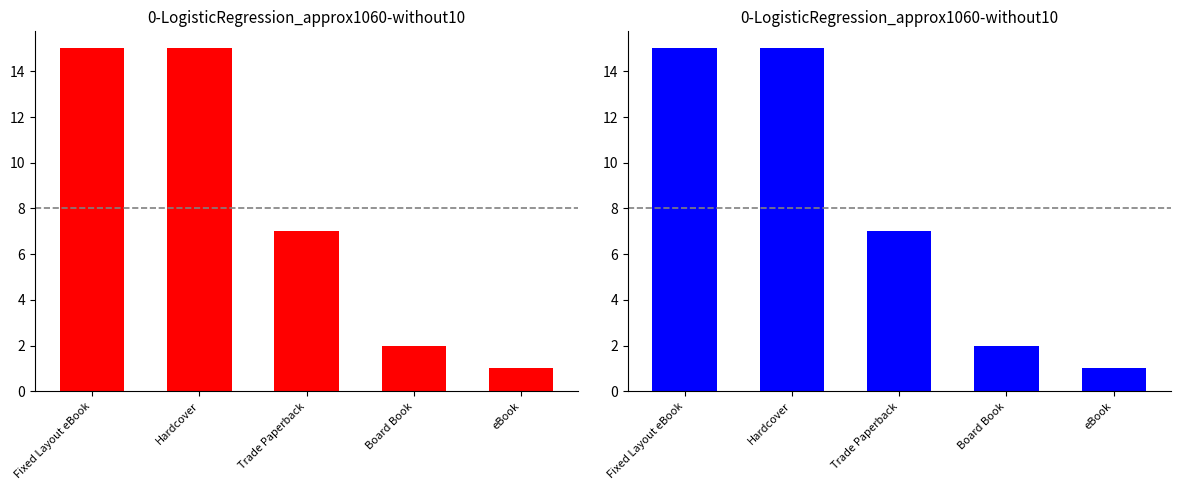

Which series has the widest spread of values?

Fixed Layout eBook